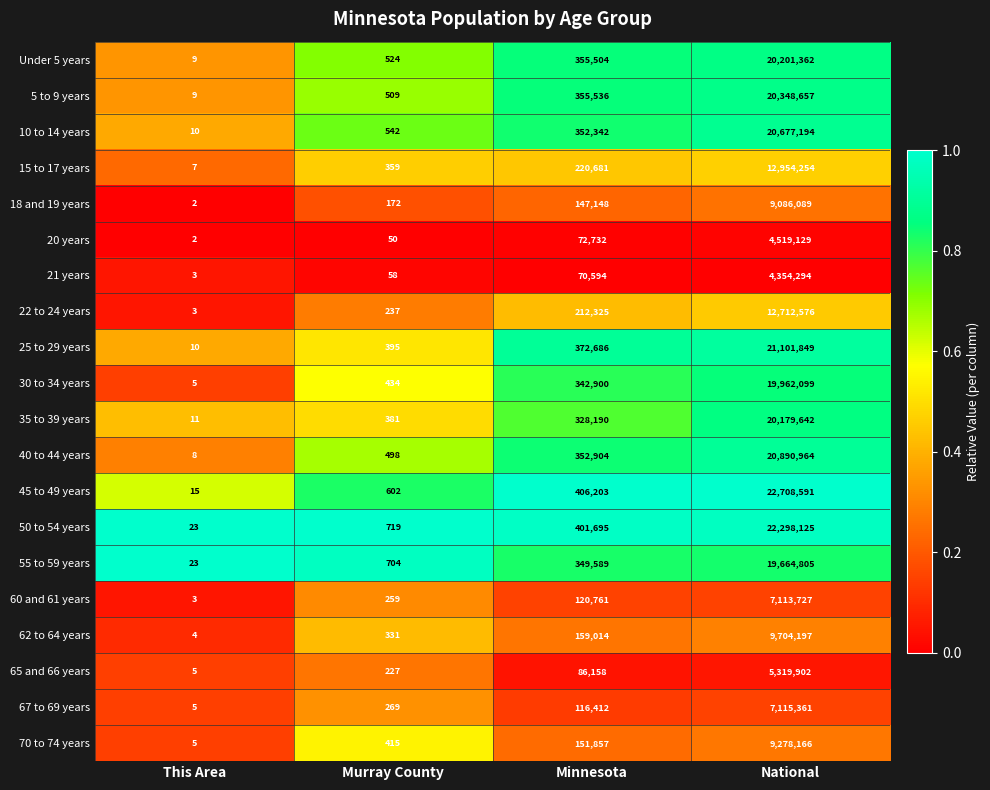

Which series has the largest range (max minus min)?

45 to 49 years